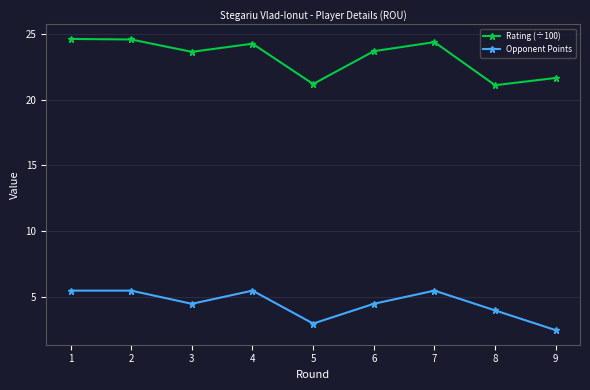

Which series has the largest total across all categories?

Rating (÷100)